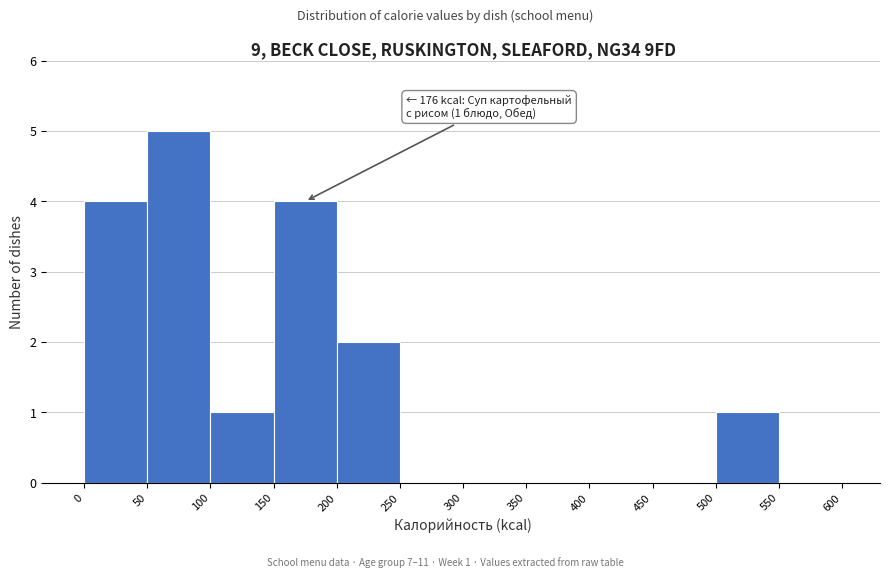

Over which range of the x-axis is the bar tallest?

50 to 100